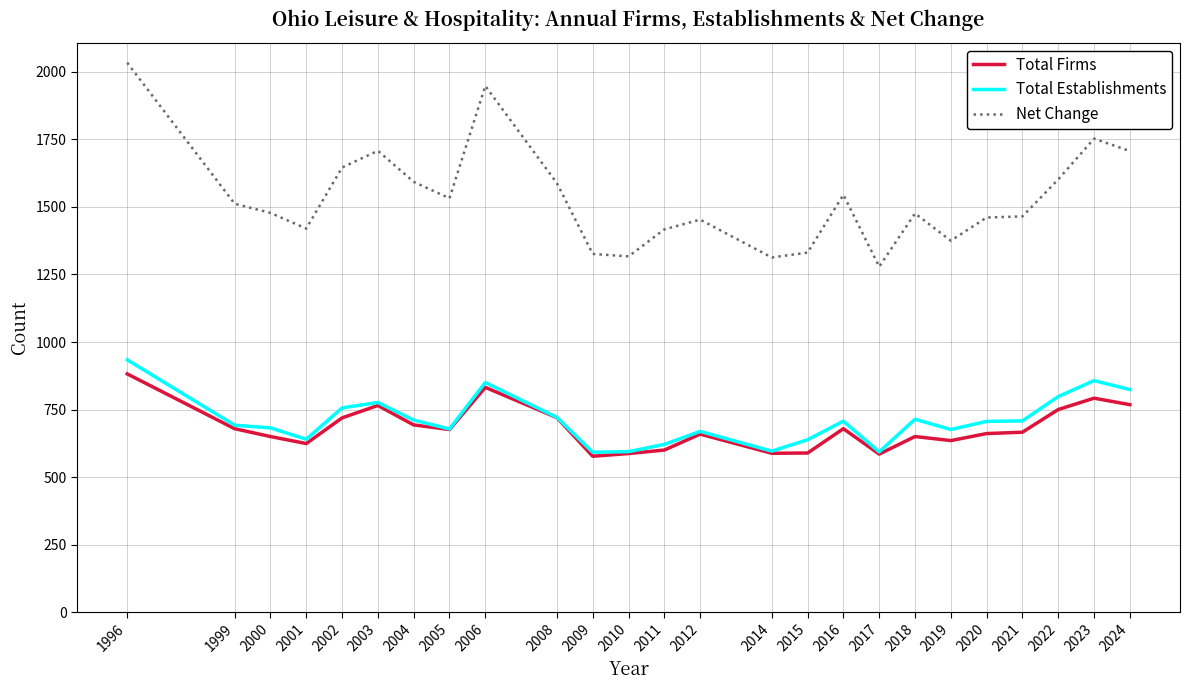

The Total Firms series shows 588 at 2014. True or false?

True